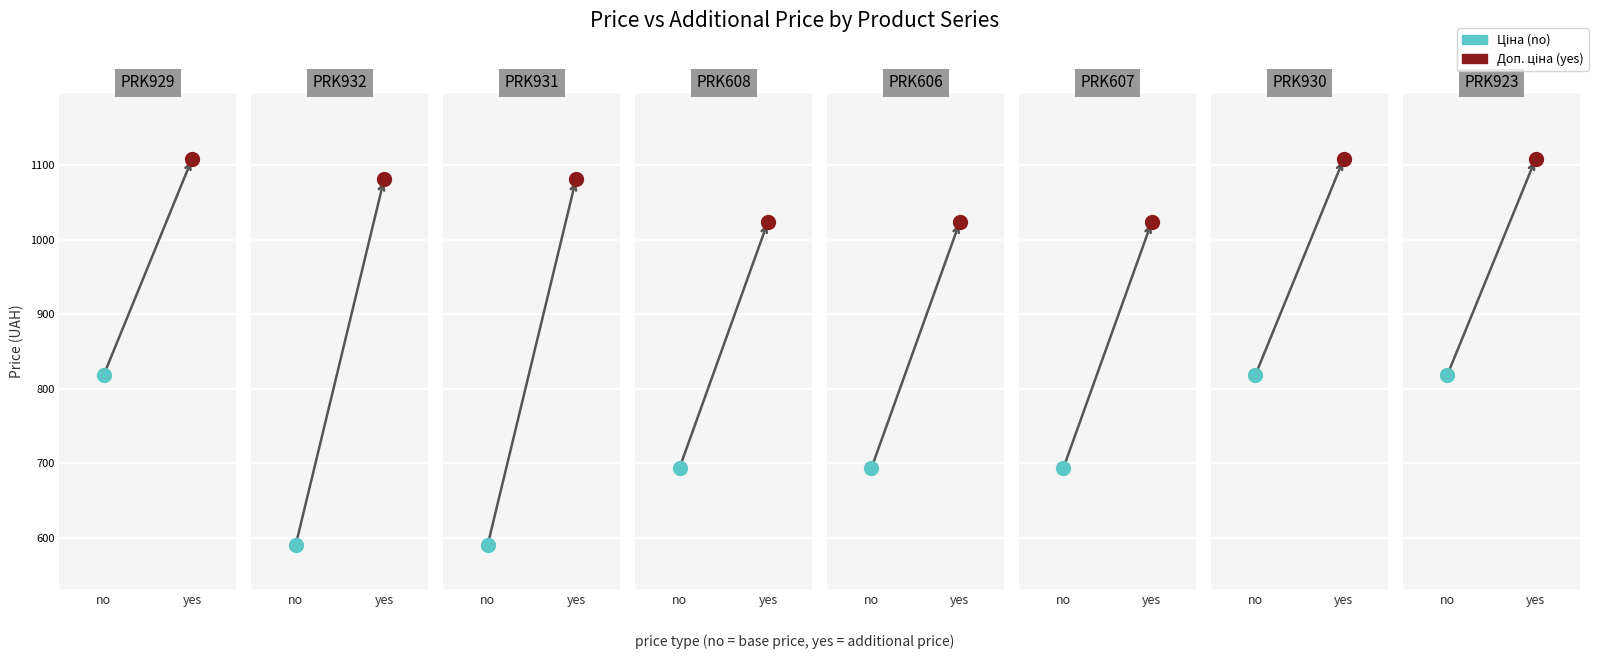

What is the difference between the highest and lowest values at PRK923?

290.7